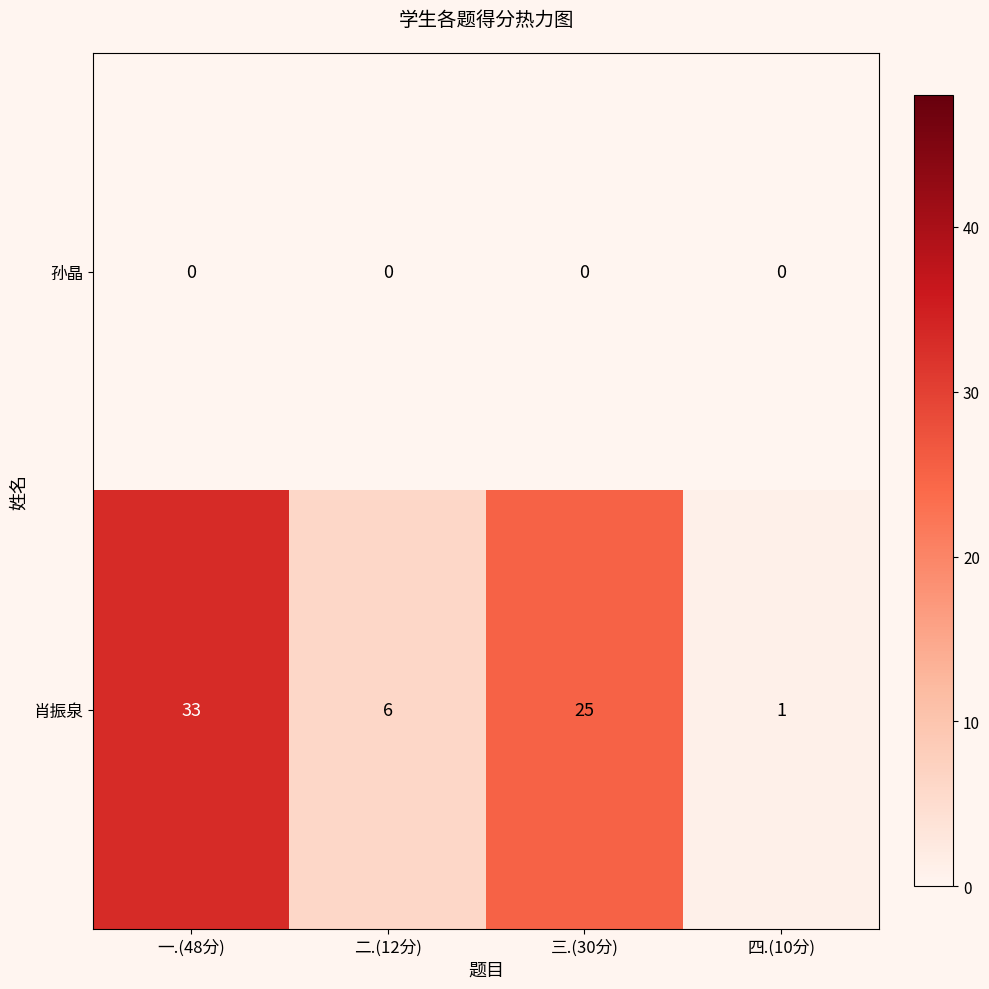

Which series has the largest total across all categories?

肖振泉